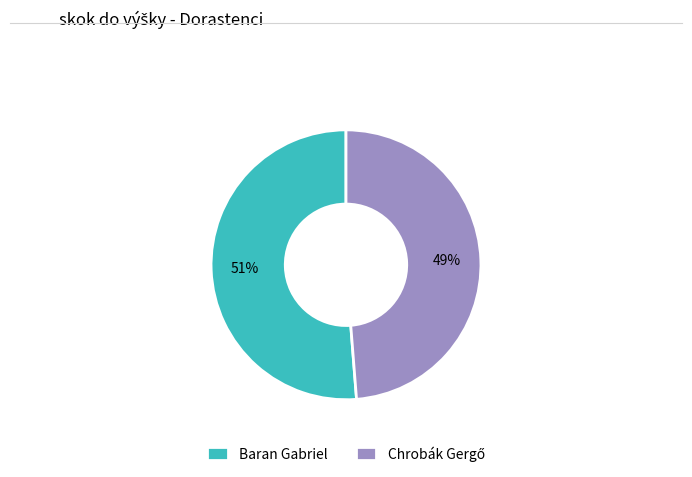

Which category has the biggest portion of the pie?

Baran Gabriel